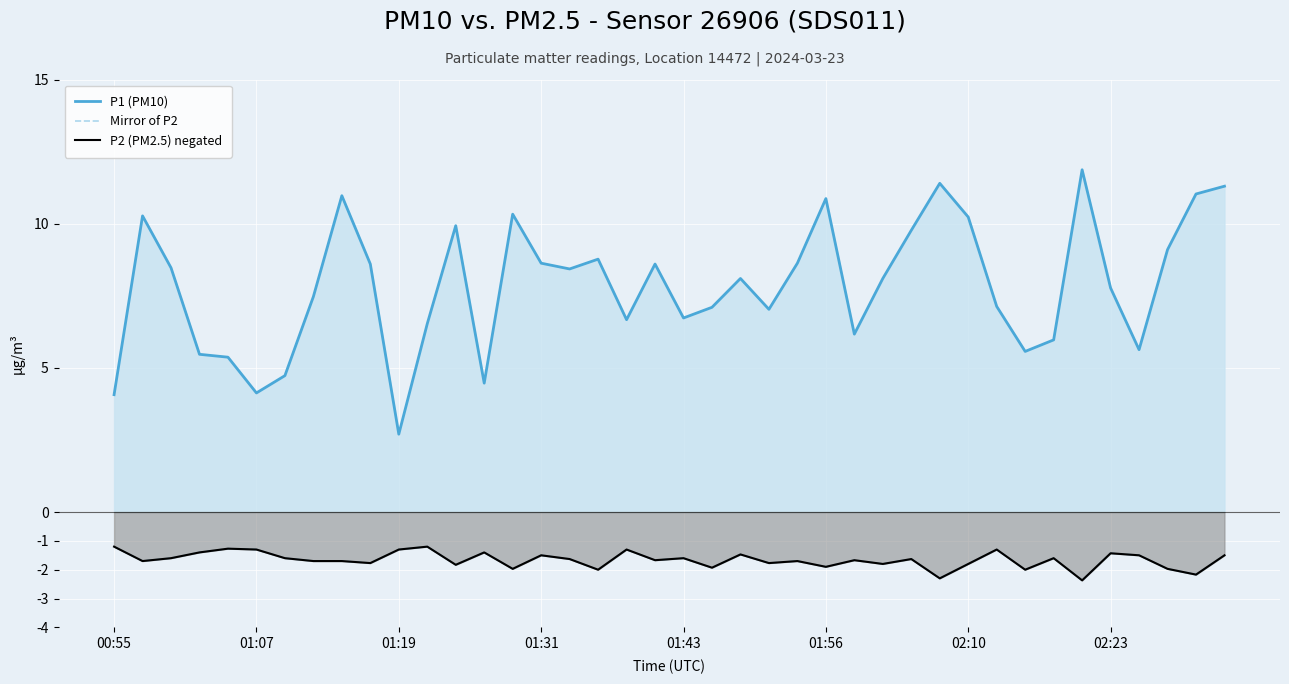

What value does the P1 (PM10) series have at 27?

8.1